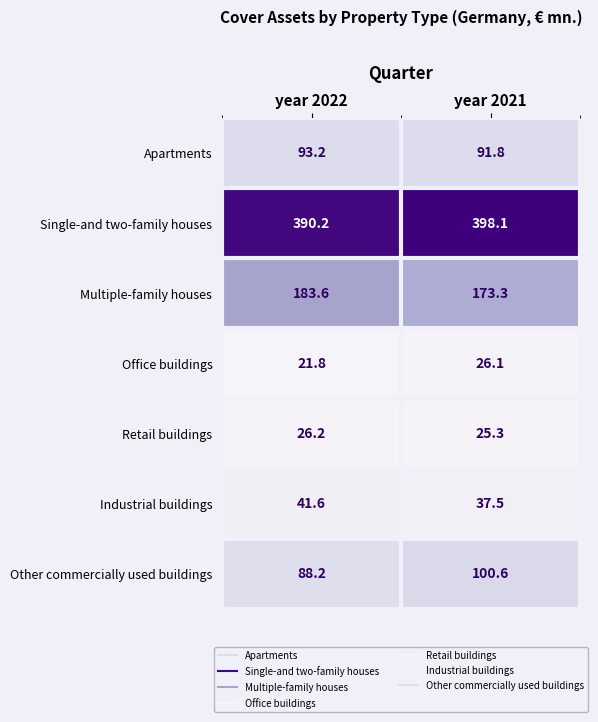

What is the sum of all Industrial buildings values?

79.1